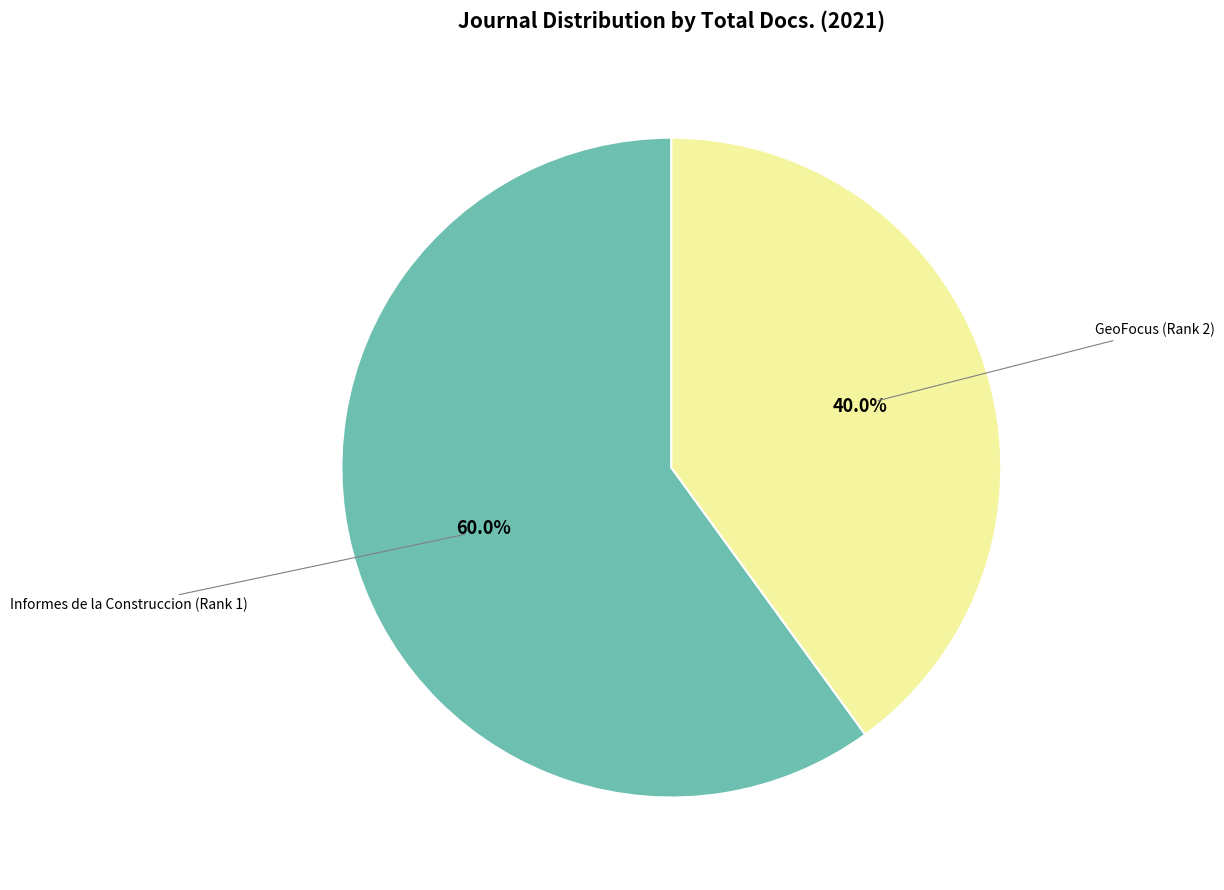

Which category accounts for the majority?

Informes de la Construccion (Rank 1)